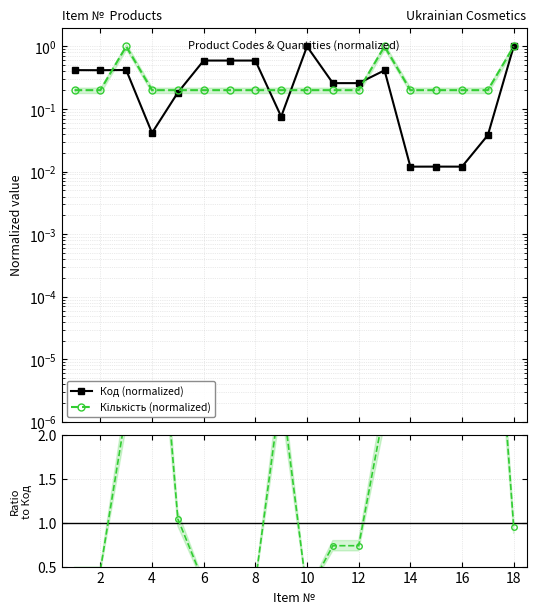

Does the chart display data point markers on the line(s)?

Yes